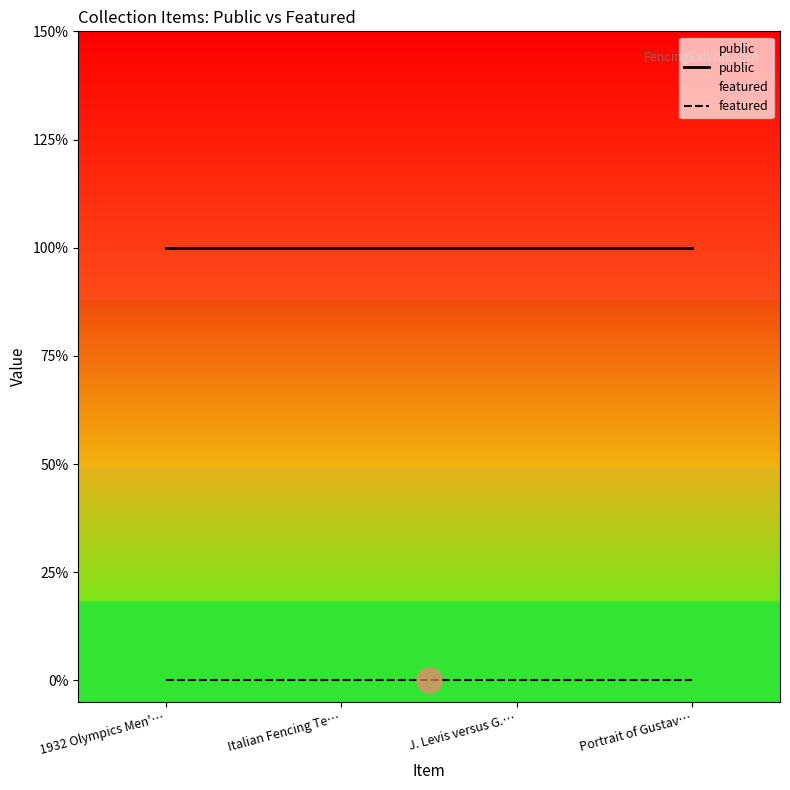

Is this an area chart (filled region under the line)?

No